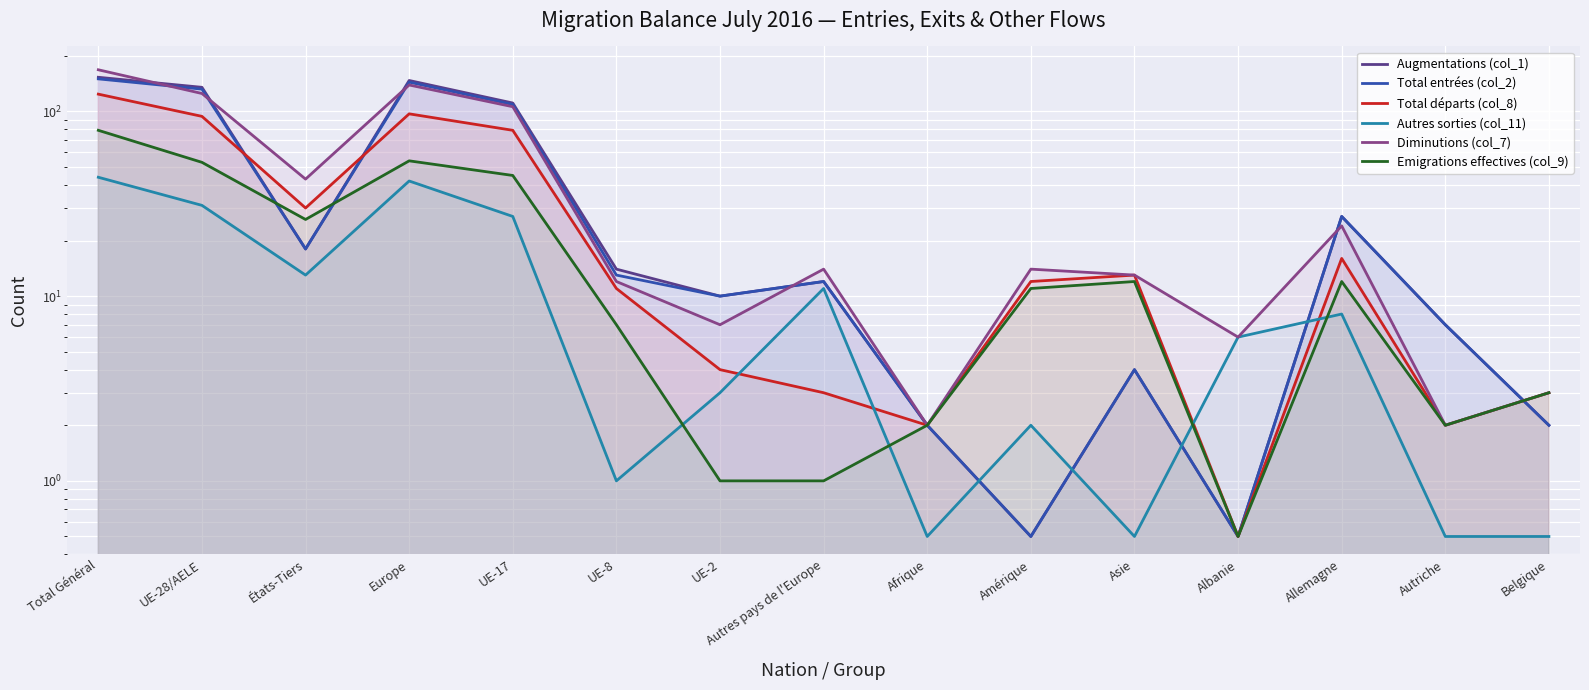

Reading left to right, extract all data points from this chart.

Augmentations (col_1): Total Général=153.0	UE-28/AELE=135.0	États-Tiers=18.0	Europe=147.0	UE-17=111.0	UE-8=14.0	UE-2=10.0	Autres pays de l'Europe=12.0	Afrique=2.0	Amérique=0.5	Asie=4.0	Albanie=0.5	Allemagne=27.0	Autriche=7.0	Belgique=2.0
Total entrées (col_2): Total Général=150.0	UE-28/AELE=132.0	États-Tiers=18.0	Europe=144.0	UE-17=109.0	UE-8=13.0	UE-2=10.0	Autres pays de l'Europe=12.0	Afrique=2.0	Amérique=0.5	Asie=4.0	Albanie=0.5	Allemagne=27.0	Autriche=7.0	Belgique=2.0
Total départs (col_8): Total Général=124.0	UE-28/AELE=94.0	États-Tiers=30.0	Europe=97.0	UE-17=79.0	UE-8=11.0	UE-2=4.0	Autres pays de l'Europe=3.0	Afrique=2.0	Amérique=12.0	Asie=13.0	Albanie=0.5	Allemagne=16.0	Autriche=2.0	Belgique=3.0
Autres sorties (col_11): Total Général=44.0	UE-28/AELE=31.0	États-Tiers=13.0	Europe=42.0	UE-17=27.0	UE-8=1.0	UE-2=3.0	Autres pays de l'Europe=11.0	Afrique=0.5	Amérique=2.0	Asie=0.5	Albanie=6.0	Allemagne=8.0	Autriche=0.5	Belgique=0.5
Diminutions (col_7): Total Général=168.0	UE-28/AELE=125.0	États-Tiers=43.0	Europe=139.0	UE-17=106.0	UE-8=12.0	UE-2=7.0	Autres pays de l'Europe=14.0	Afrique=2.0	Amérique=14.0	Asie=13.0	Albanie=6.0	Allemagne=24.0	Autriche=2.0	Belgique=3.0
Emigrations effectives (col_9): Total Général=79.0	UE-28/AELE=53.0	États-Tiers=26.0	Europe=54.0	UE-17=45.0	UE-8=7.0	UE-2=1.0	Autres pays de l'Europe=1.0	Afrique=2.0	Amérique=11.0	Asie=12.0	Albanie=0.5	Allemagne=12.0	Autriche=2.0	Belgique=3.0